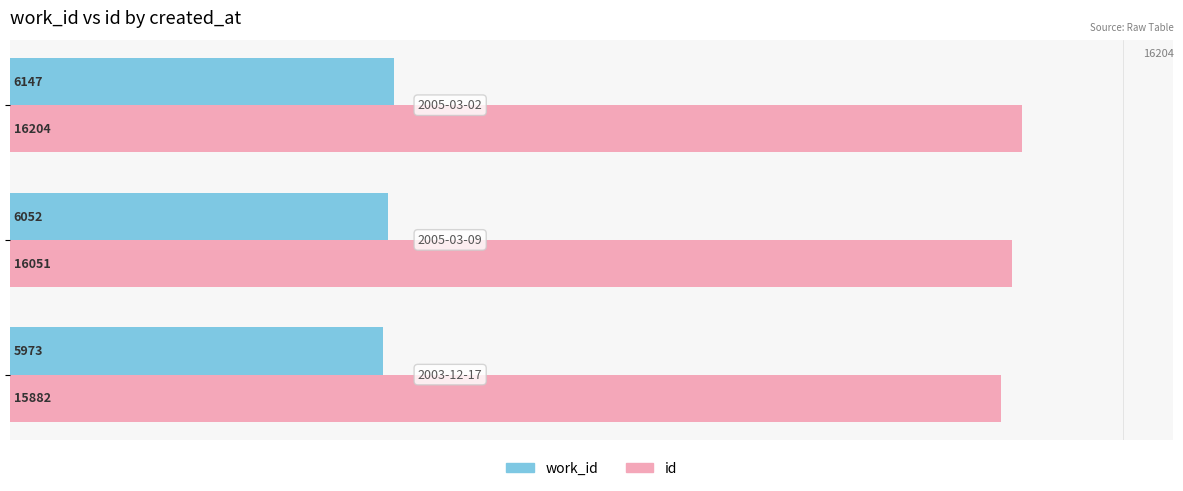

What is the sum of all id values?

48137